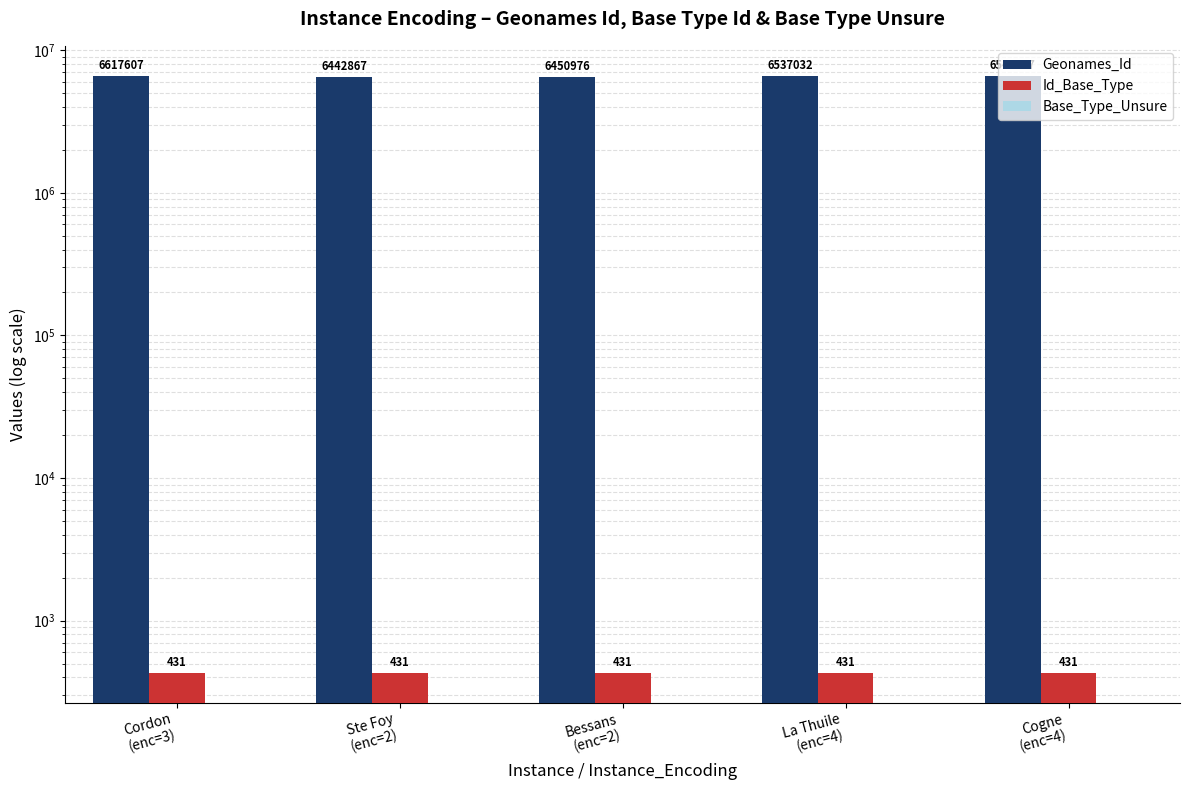

Is it true that Id_Base_Type equals 431 at Cordon
(enc=3)?

True